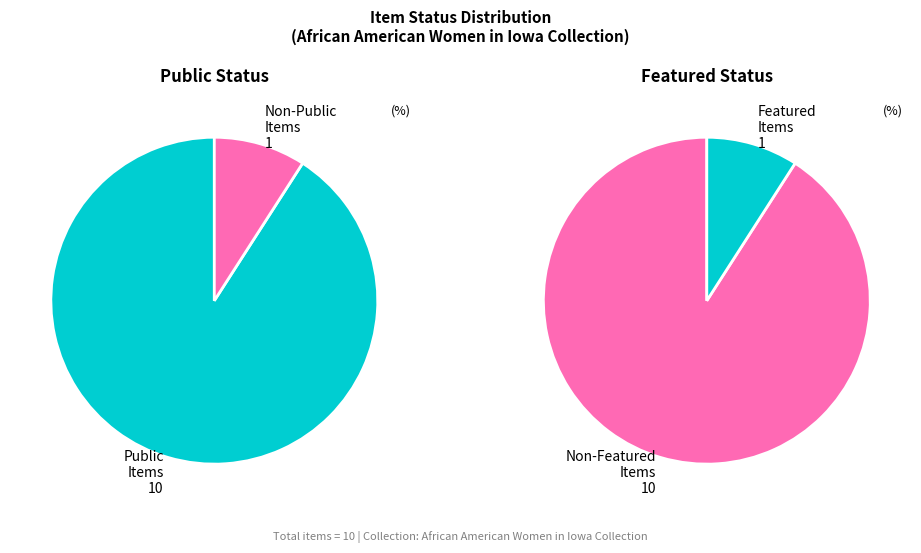

The 6 slice represents 19% of the pie. True or false?

False